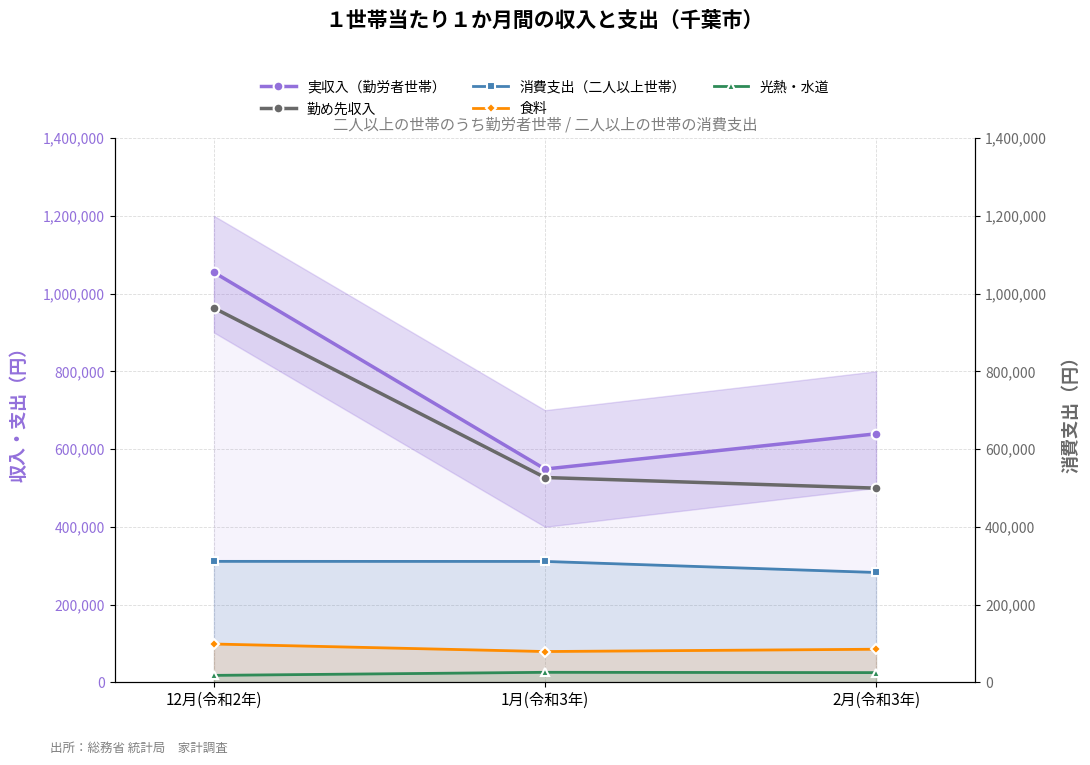

How many lines are shown in the chart?

5